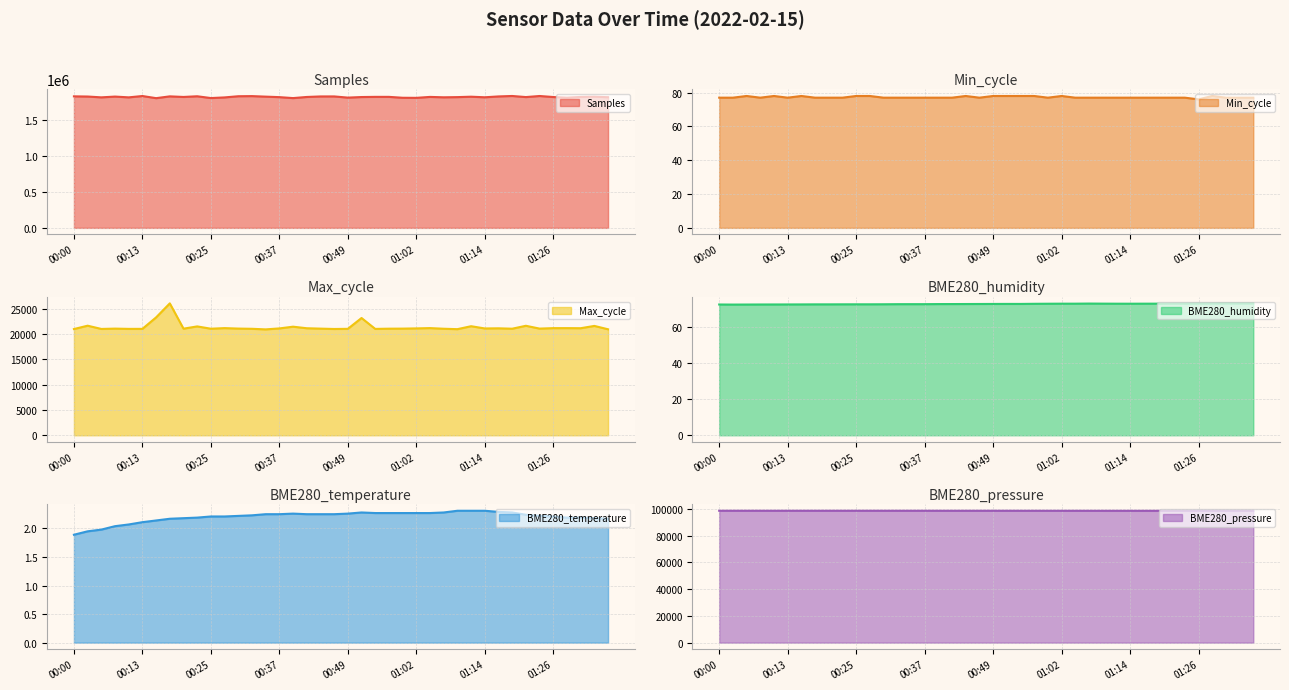

At which label does BME280_temperature reach its minimum?

00:00